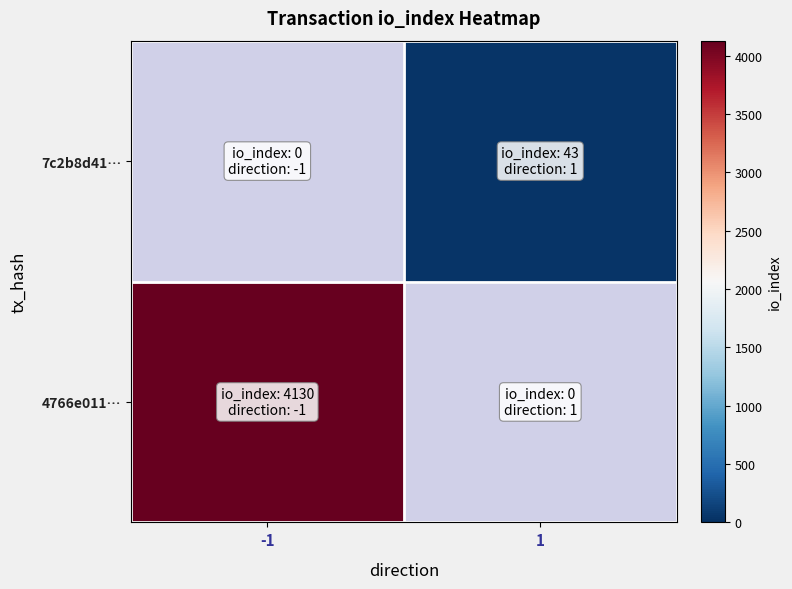

At how many categories does at least one series exceed 1804?

1